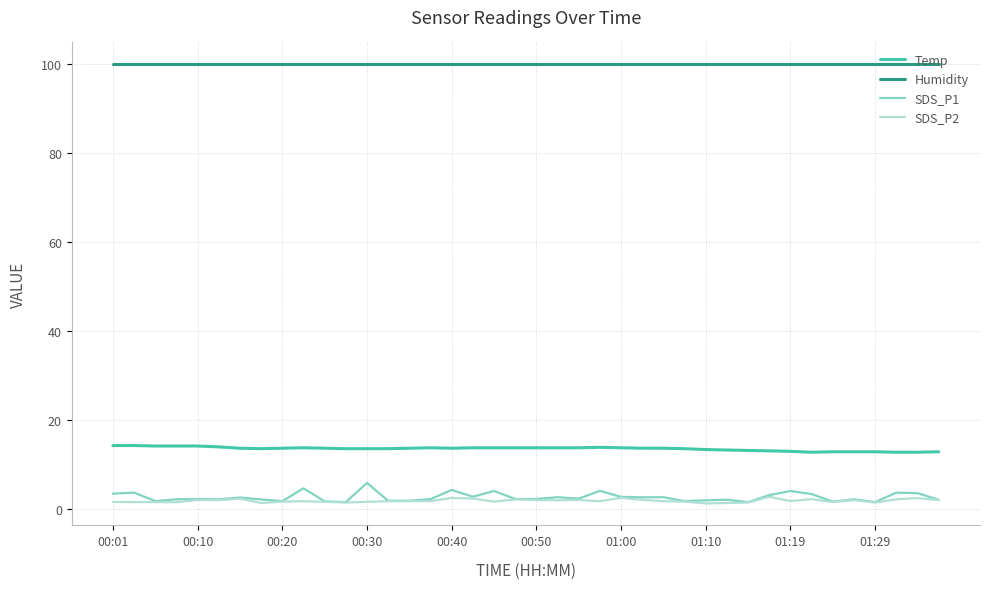

What are all the series names shown in the legend?

Temp, Humidity, SDS_P1, SDS_P2